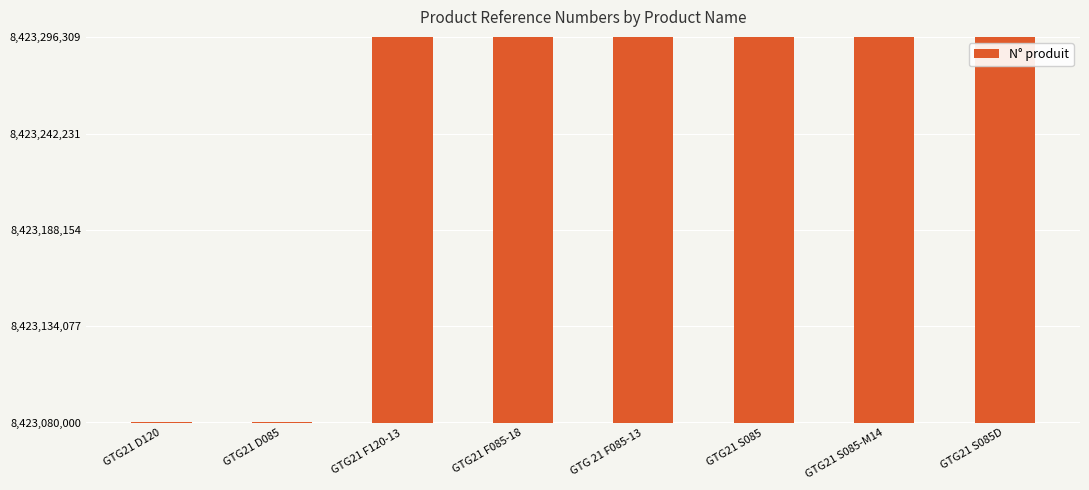

What is the minimum value shown in the chart?

8423080000